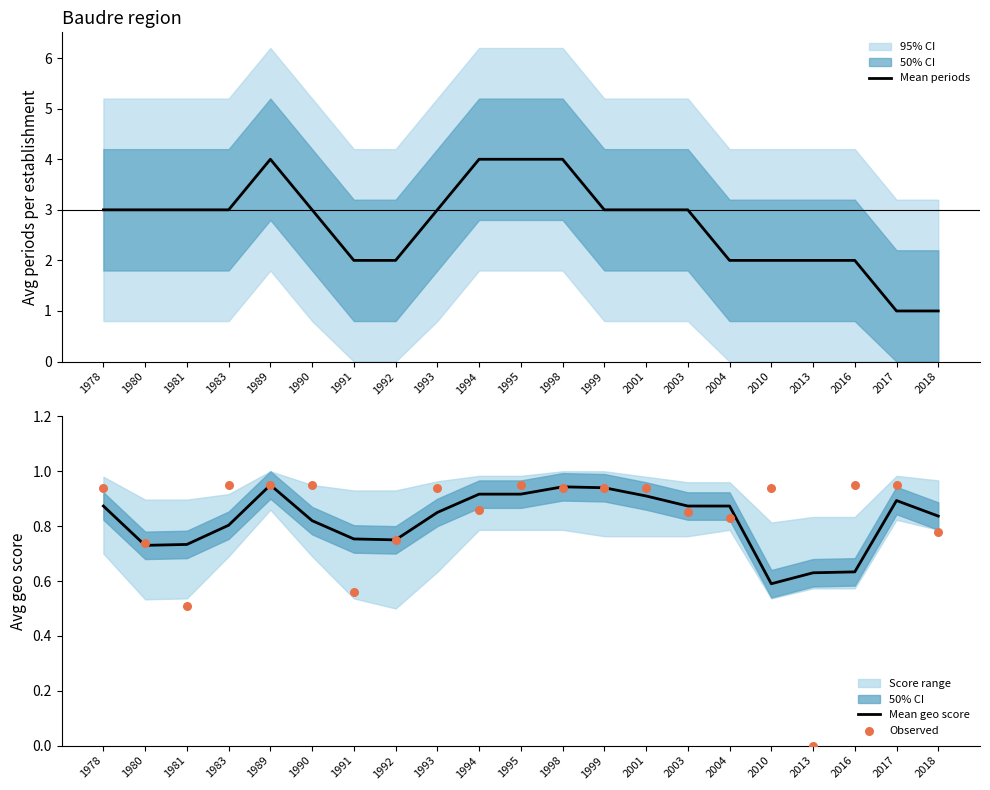

Which series has the largest total across all categories?

Mean periods